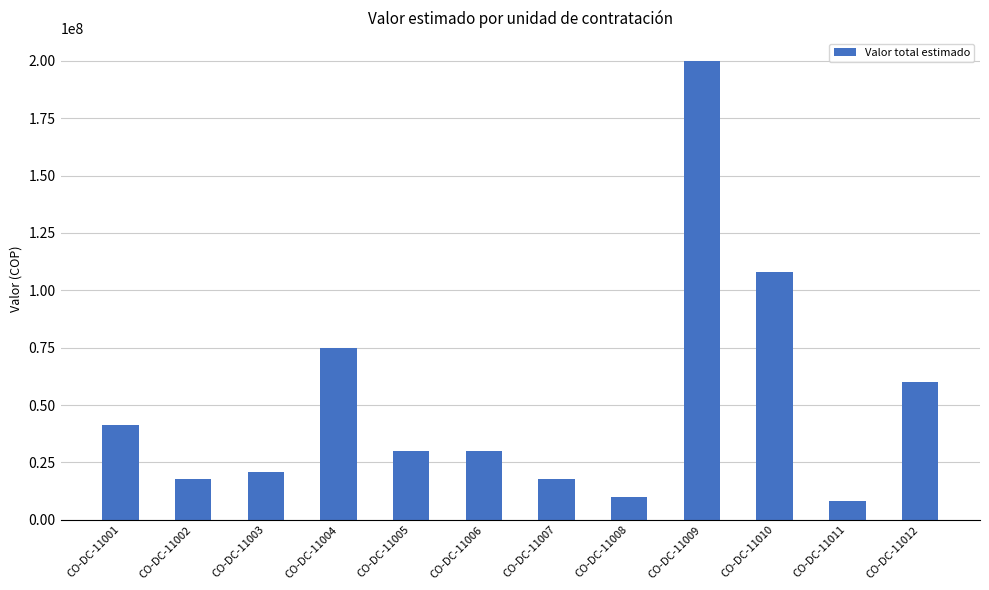

What is the value of the 9th bar from the left?

200000000